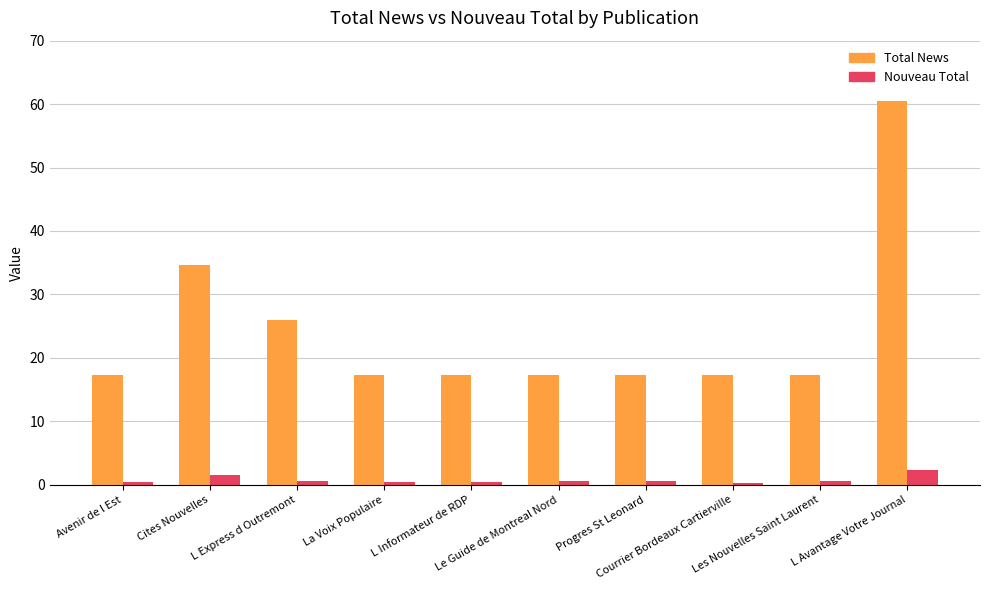

List the series in order of their overall mean, highest first.

Total News, Nouveau Total